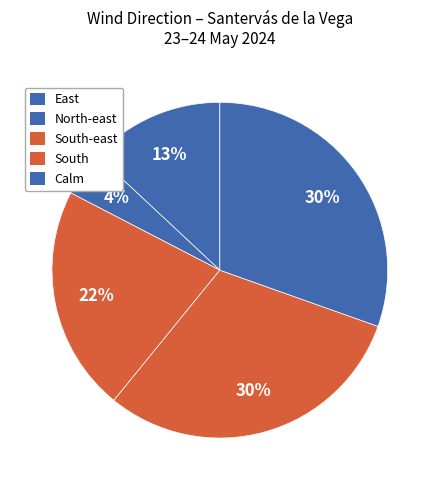

How many segments does this pie chart have?

5